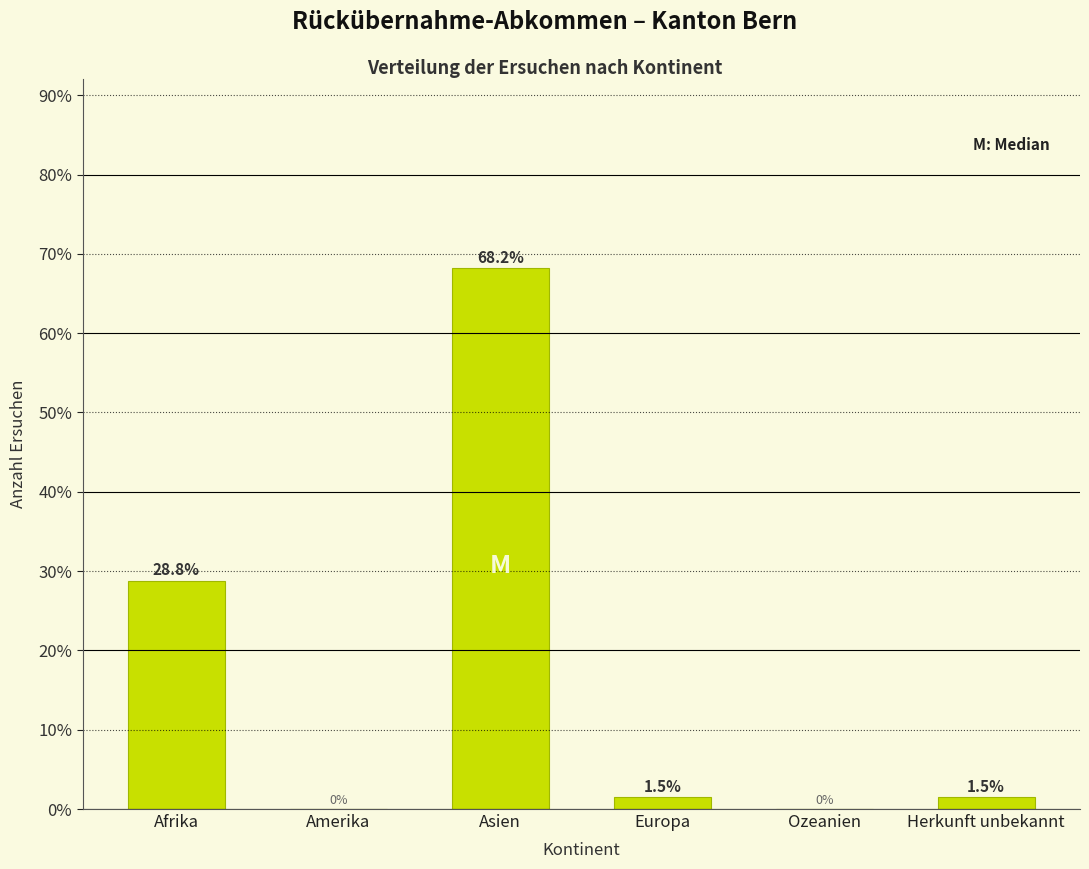

Reading right to left, transcribe all the data shown in this chart.

Herkunft unbekannt=1.5	Ozeanien=0.0	Europa=1.5	Asien=68.2	Amerika=0.0	Afrika=28.8